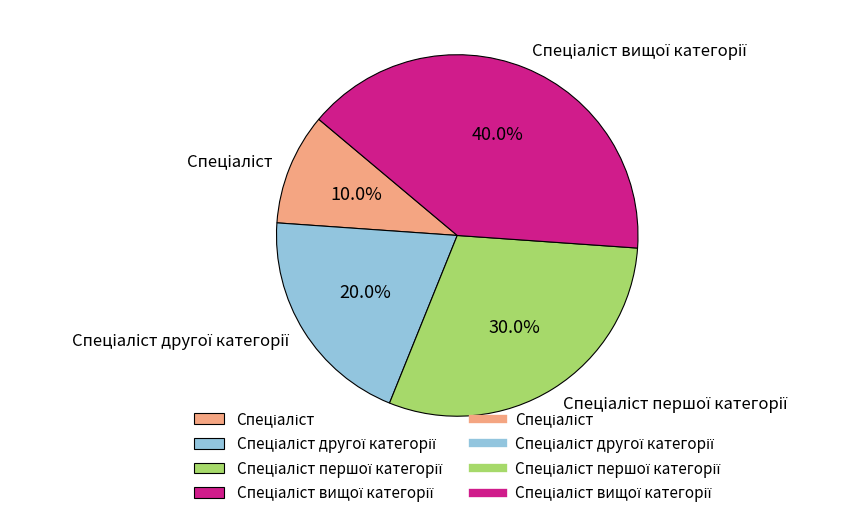

Does any single category account for the majority?

No